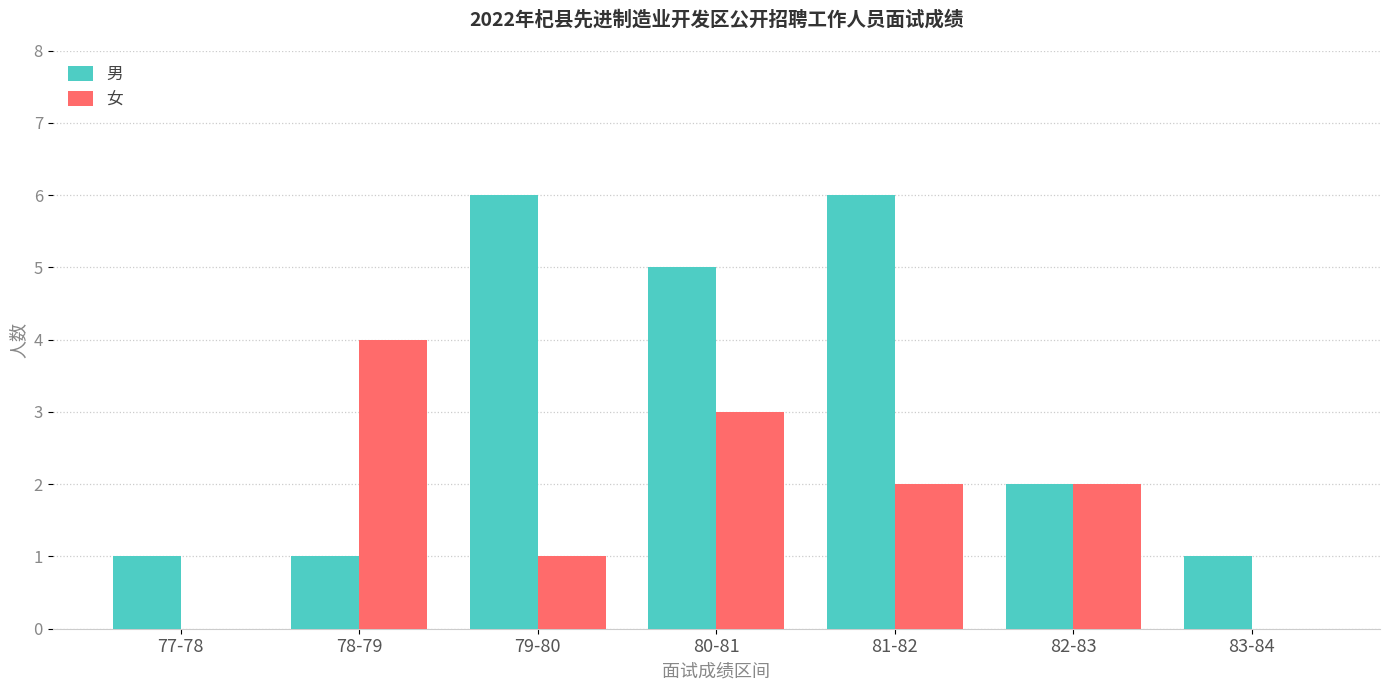

How many distinct data groups are displayed?

2